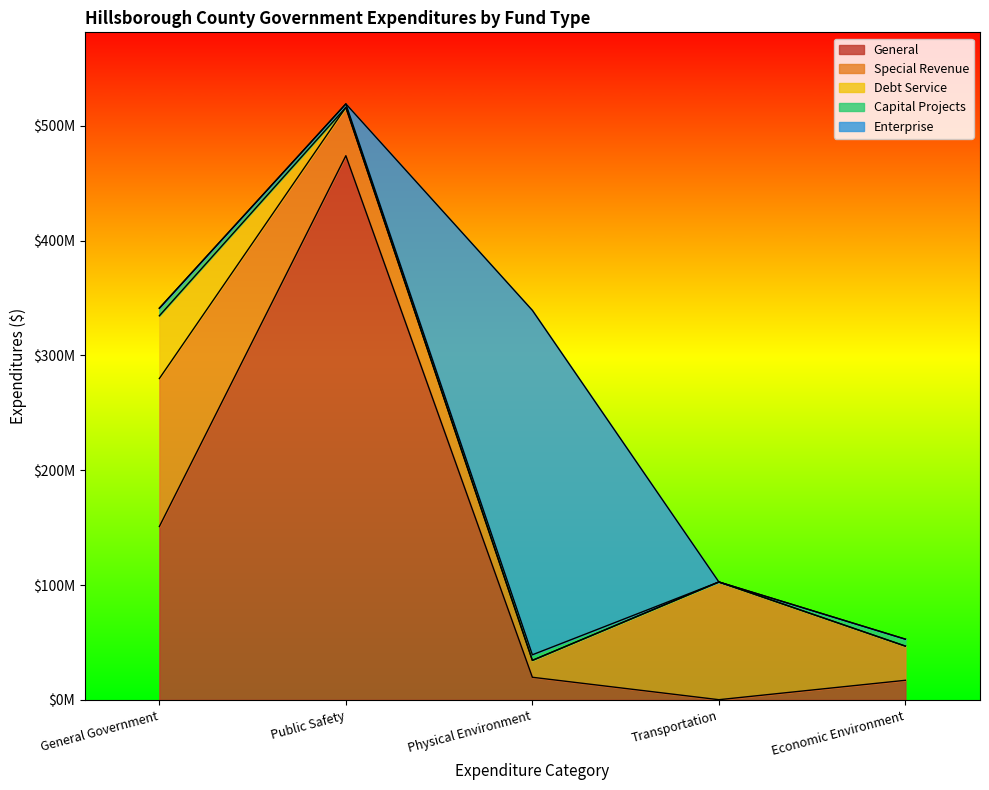

Where does the Special Revenue series first go above 42083225?

General Government